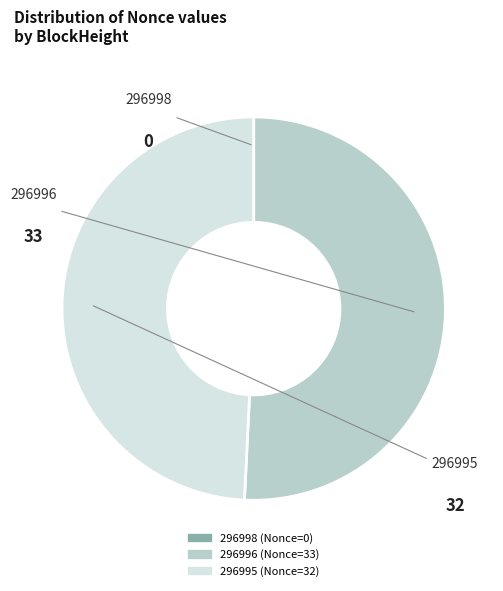

Is the sum of 296996 and 296995 greater than half?

Yes